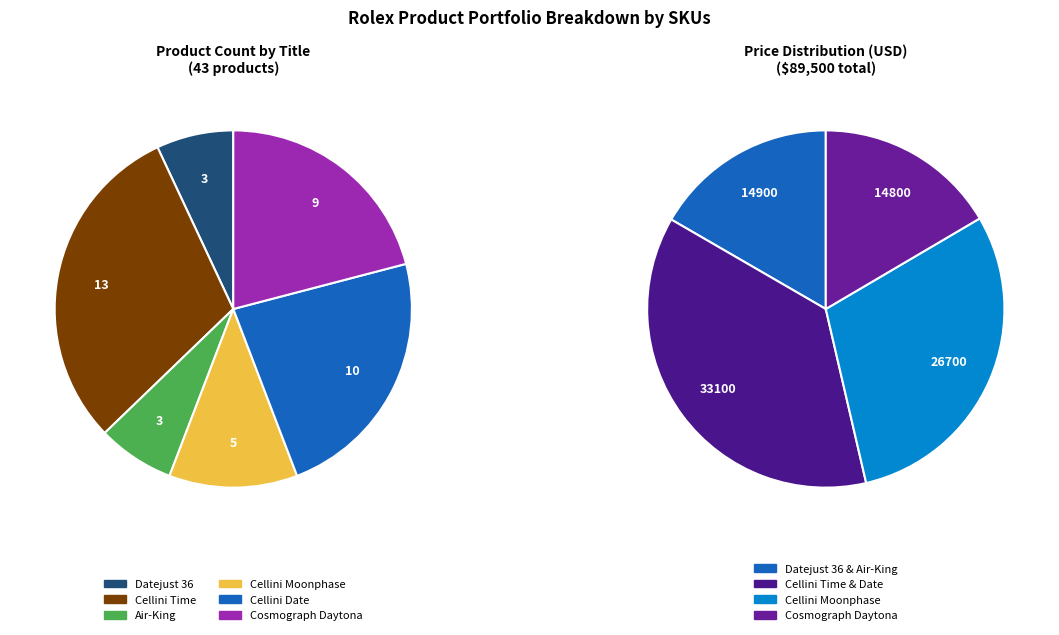

How many segments does this pie chart have?

6